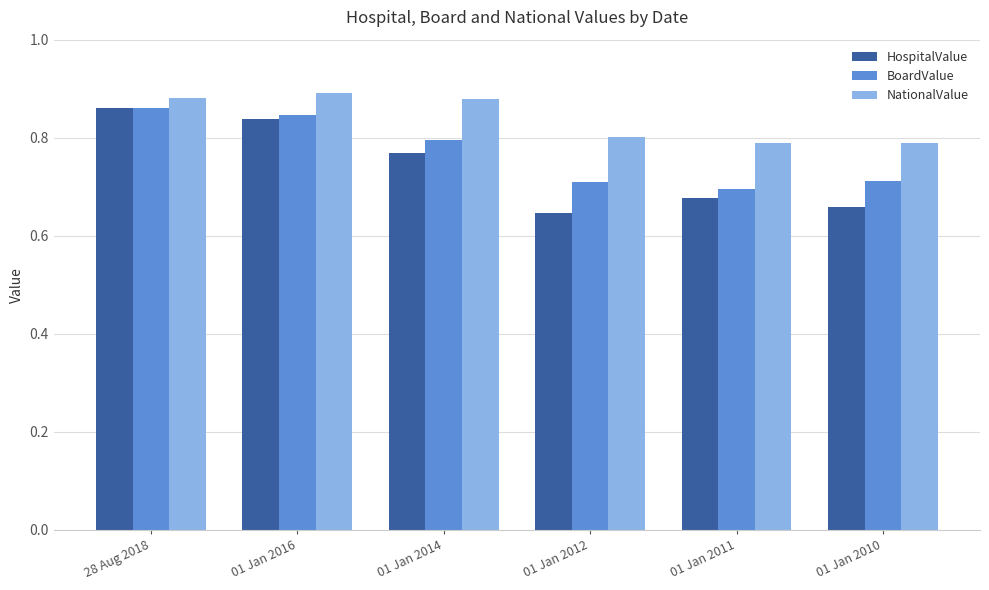

What is the difference between the maximum and minimum values in the NationalValue series?

0.1